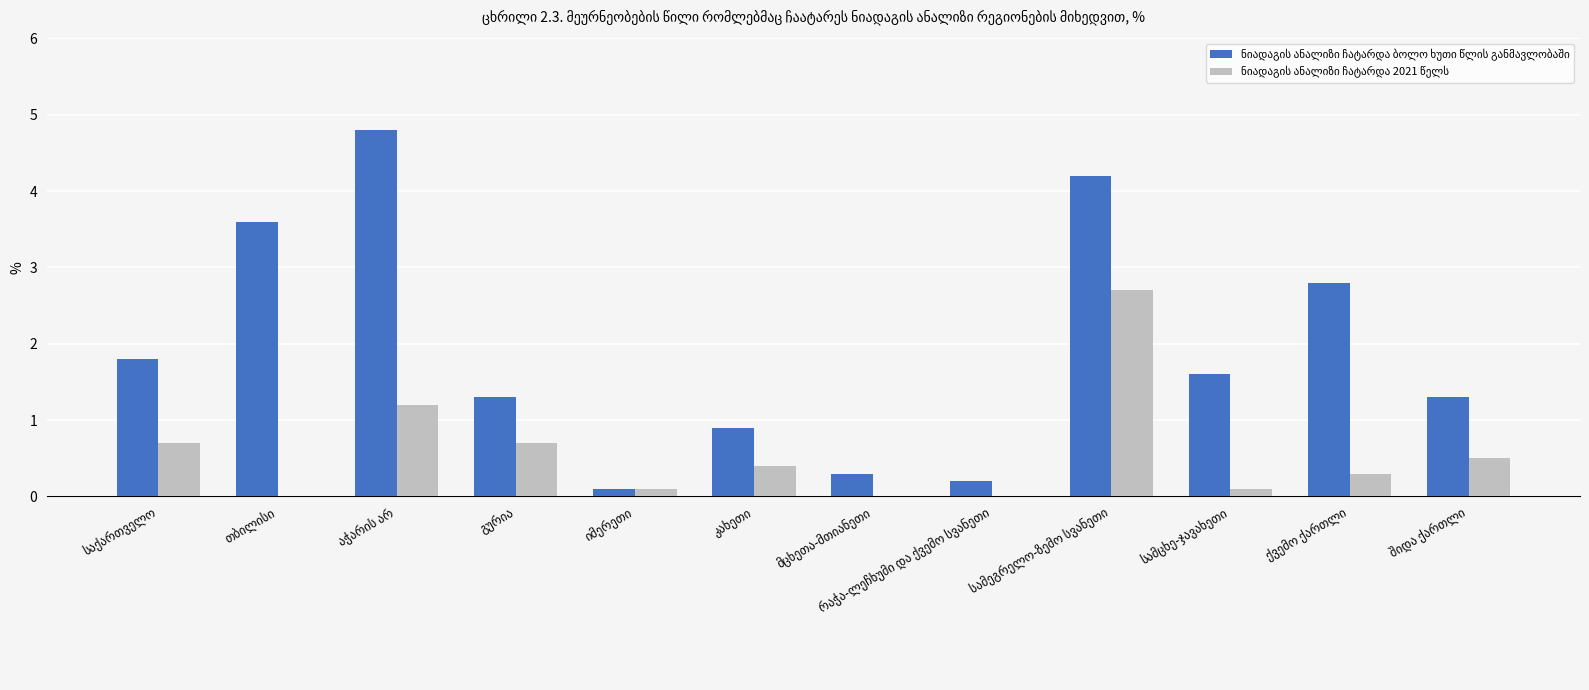

What is the maximum value shown in the chart?

4.8